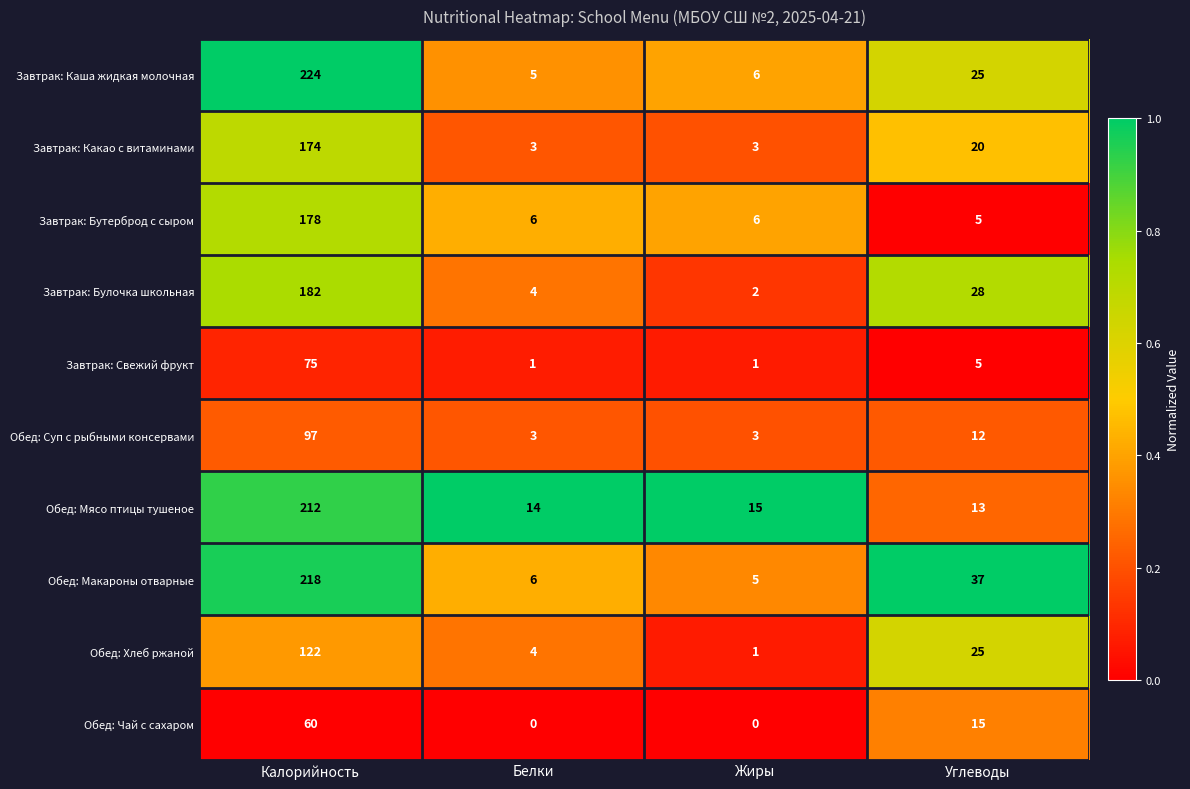

What is the difference between the highest and lowest values at Углеводы?

32